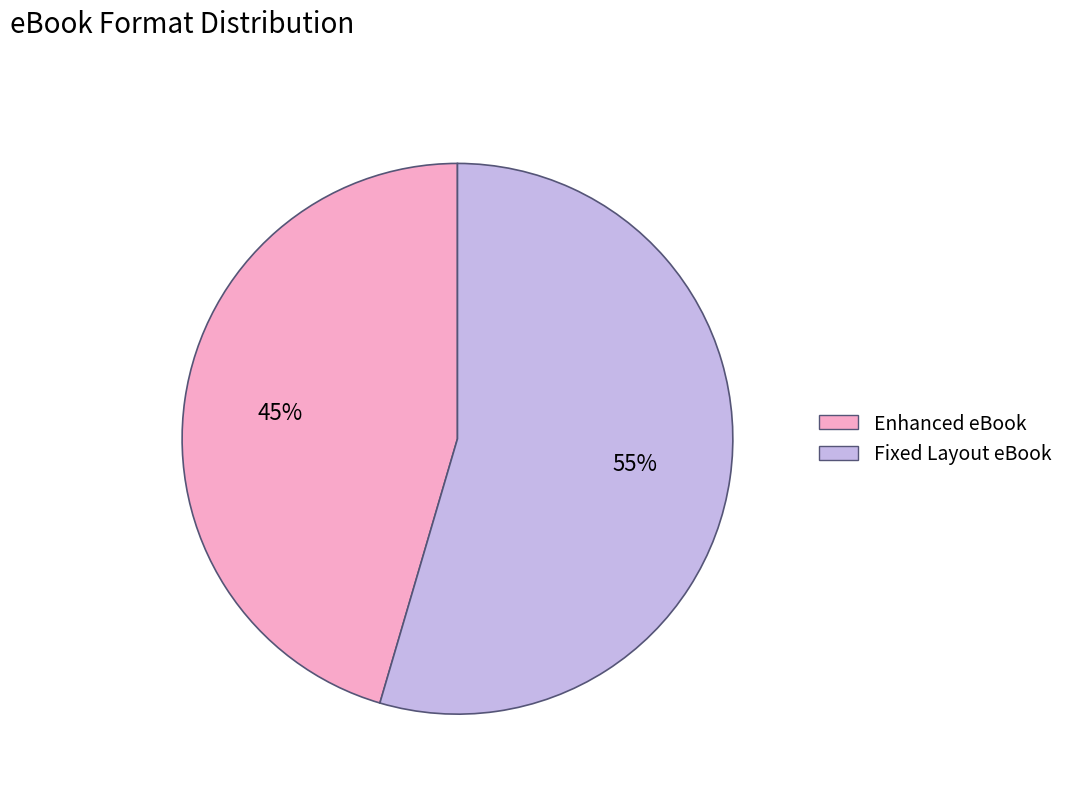

Rank the categories by value from highest to lowest.

Fixed Layout eBook, Enhanced eBook